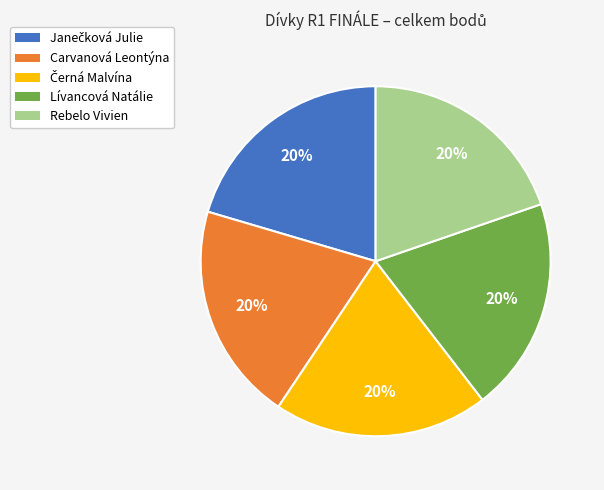

To the nearest percent, what percentage of the pie is Rebelo Vivien?

20%